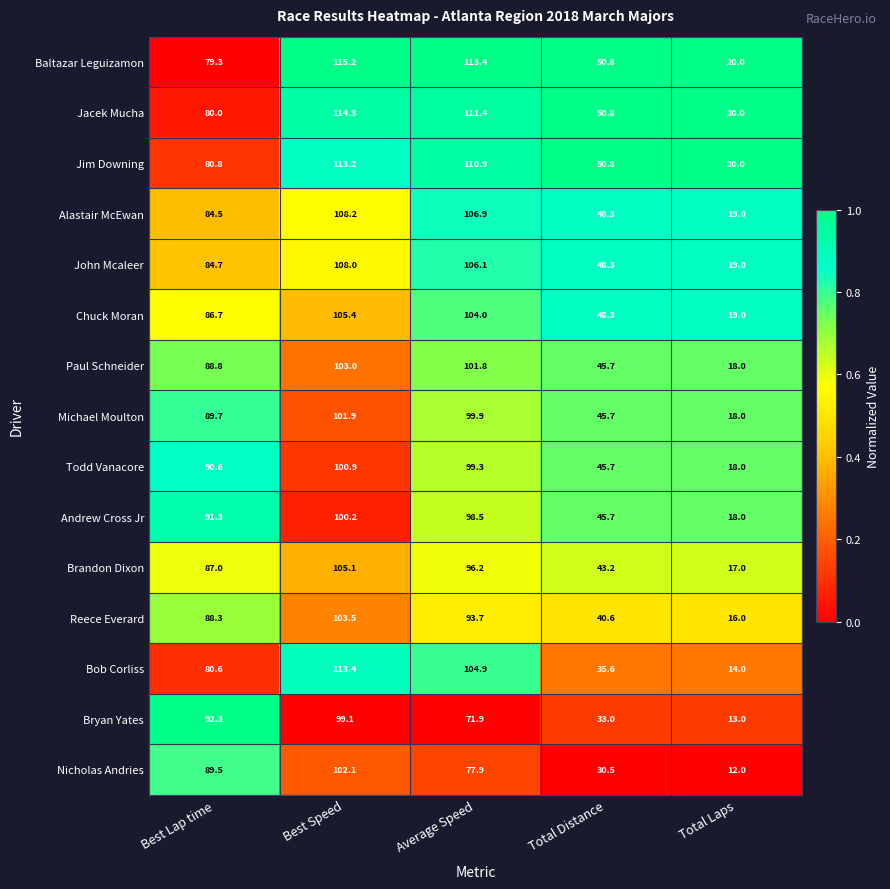

Is it true that Bob Corliss equals 8.3 at Total Laps?

False